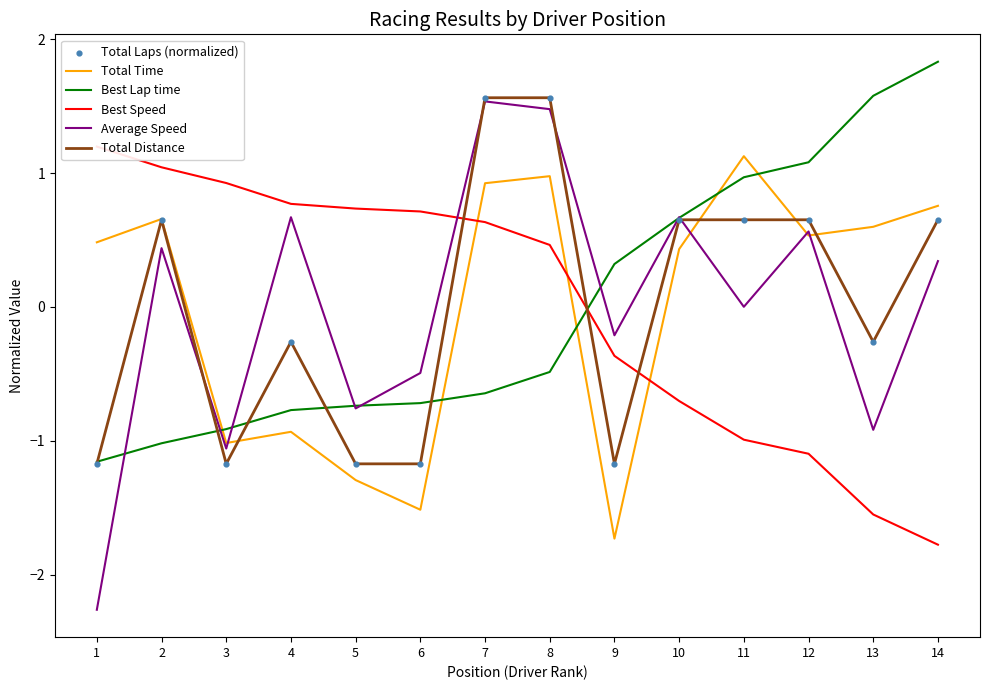

What is the total value across all series at 8?

5.6